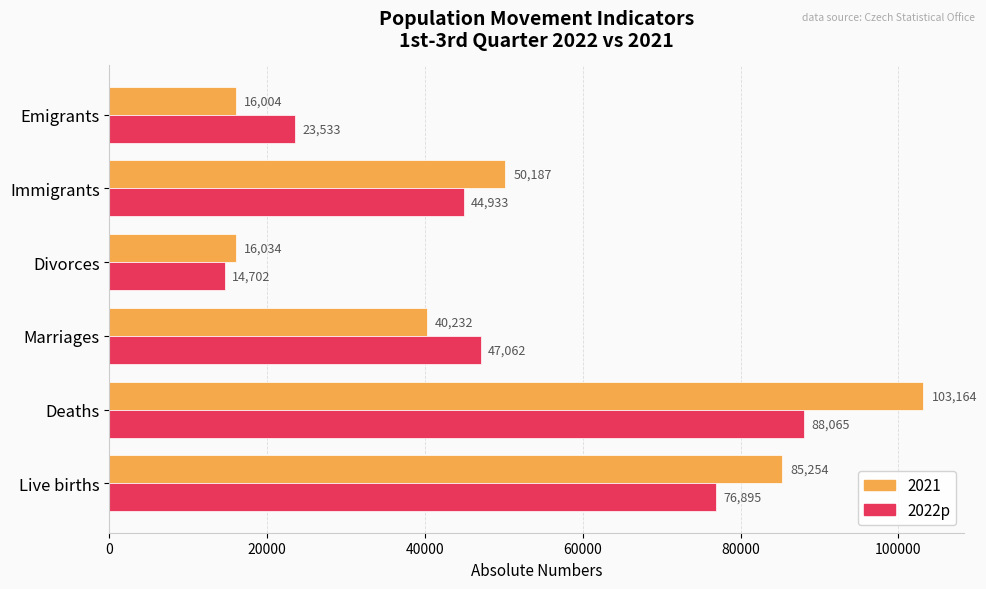

Between Divorces and Emigrants, which series saw the biggest shift?

2022p